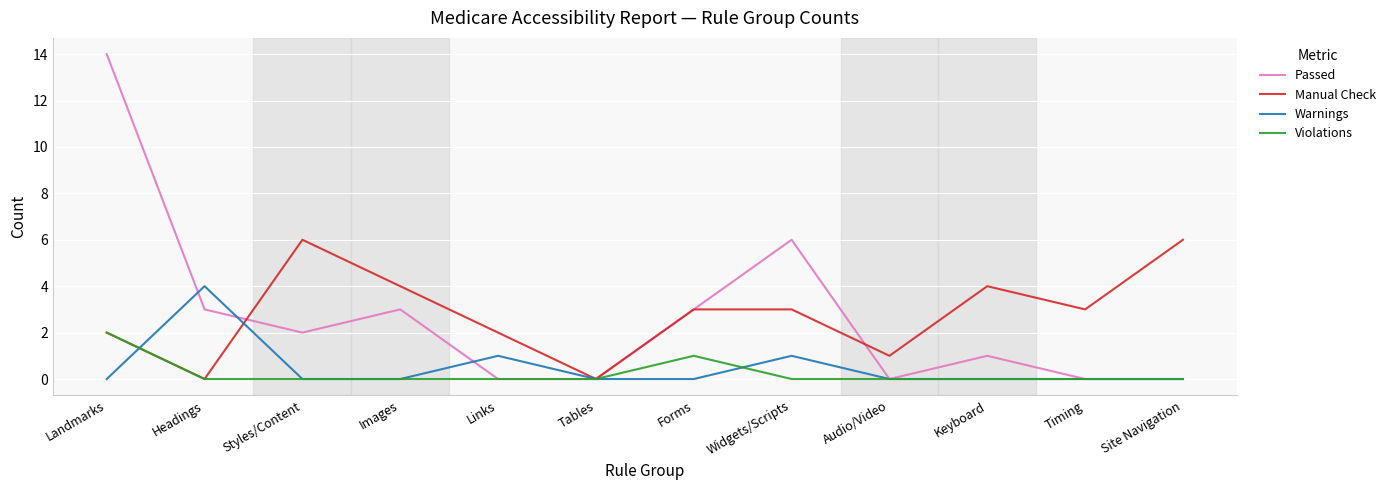

What is the difference between the second highest and minimum values in the Manual Check series?

6